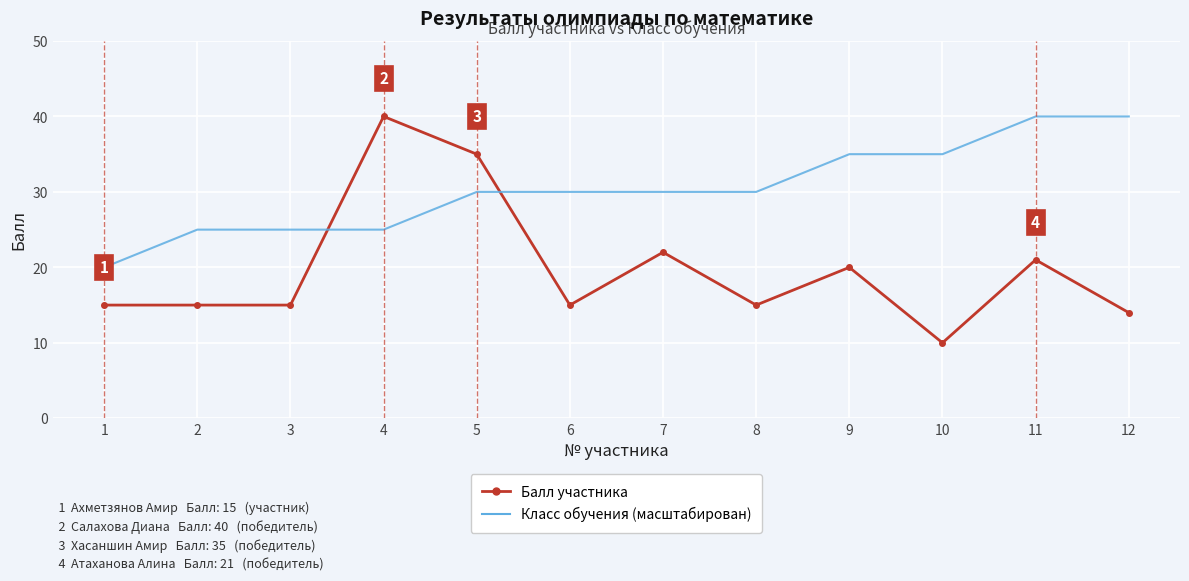

What is the sum of all Балл участника values?

237